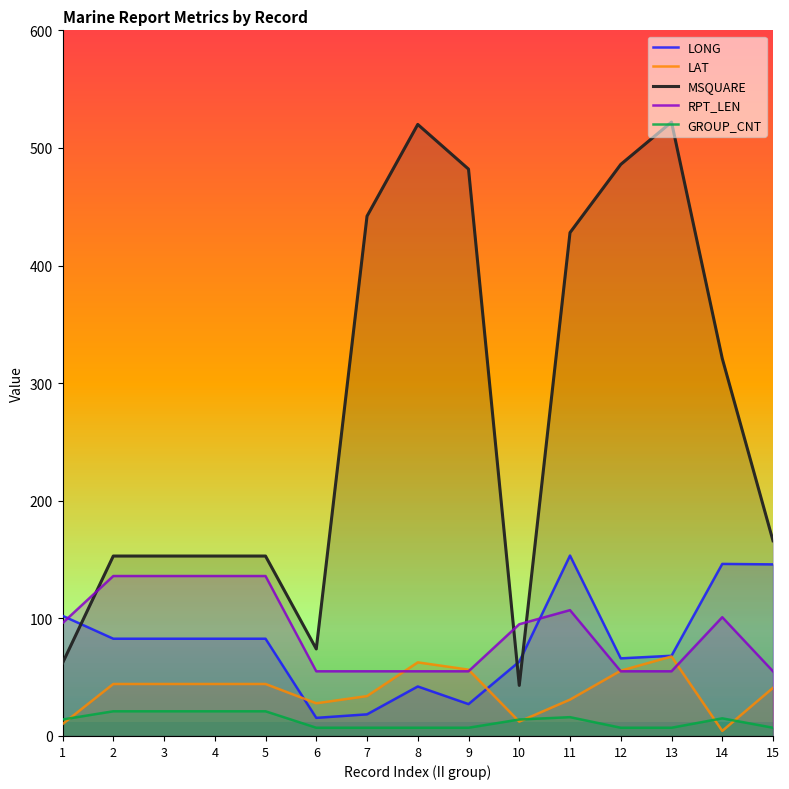

List the series in order of their peak value, highest first.

MSQUARE, LONG, RPT_LEN, LAT, GROUP_CNT